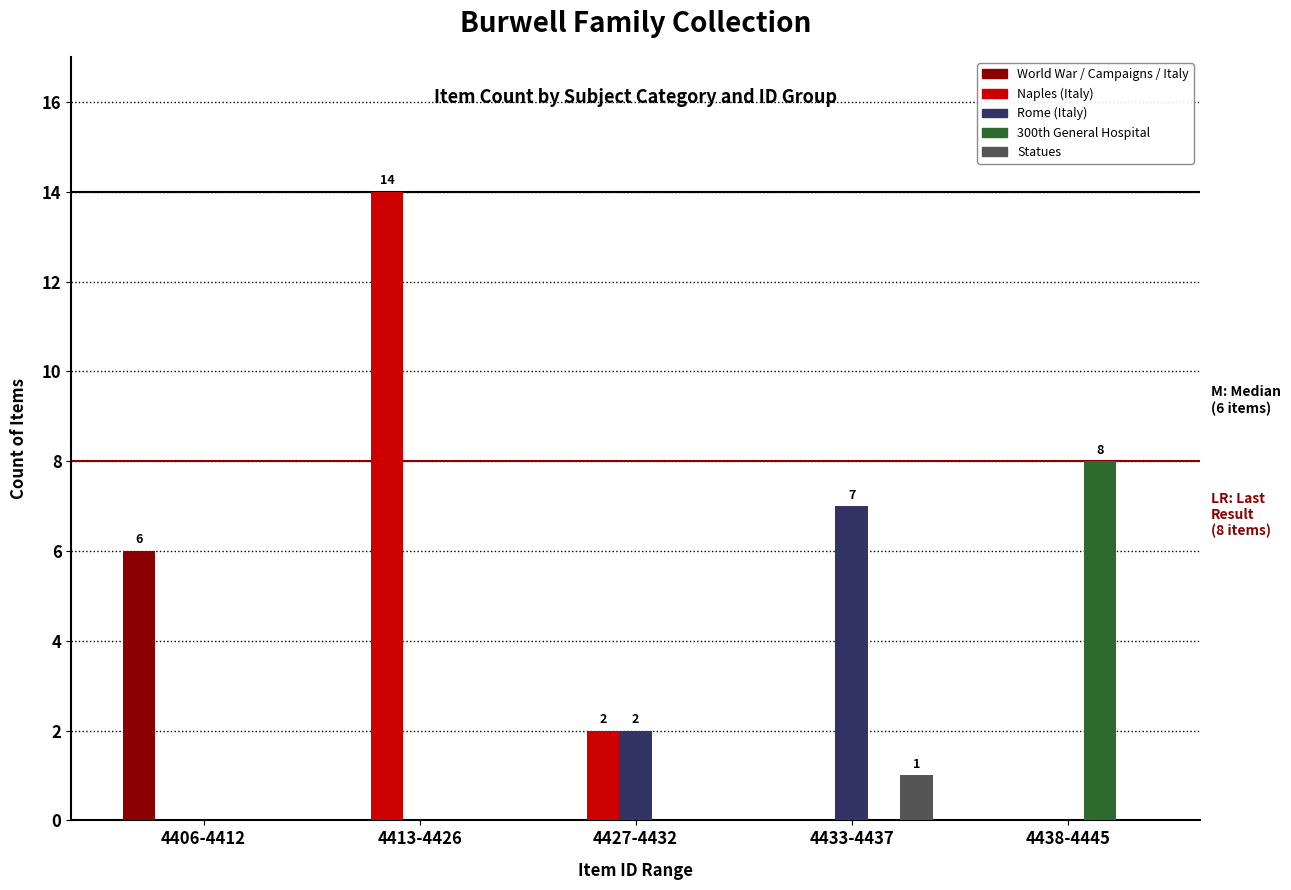

What is the greatest value displayed?

14